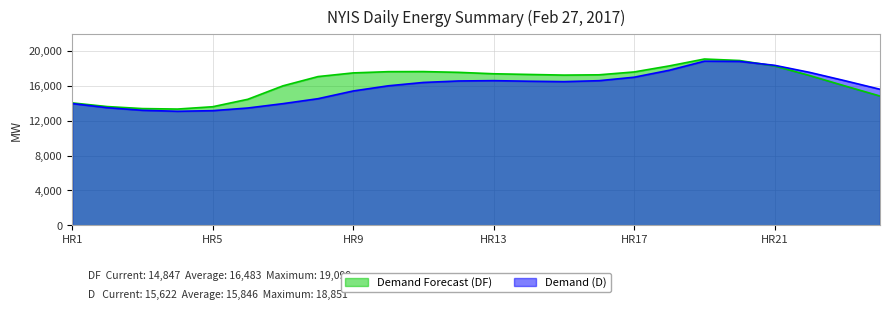

Reading right to left, list all the values displayed in this chart.

Demand Forecast (DF): 14847	16010	17198	18304	18928	19099	18307	17614	17285	17252	17327	17405	17568	17656	17646	17503	17082	16016	14473	13618	13352	13407	13637	14060
Demand (D): 15622	16608	17561	18374	18826	18851	17808	17009	16610	16501	16549	16615	16577	16407	16022	15427	14542	13972	13472	13167	13096	13209	13507	13985